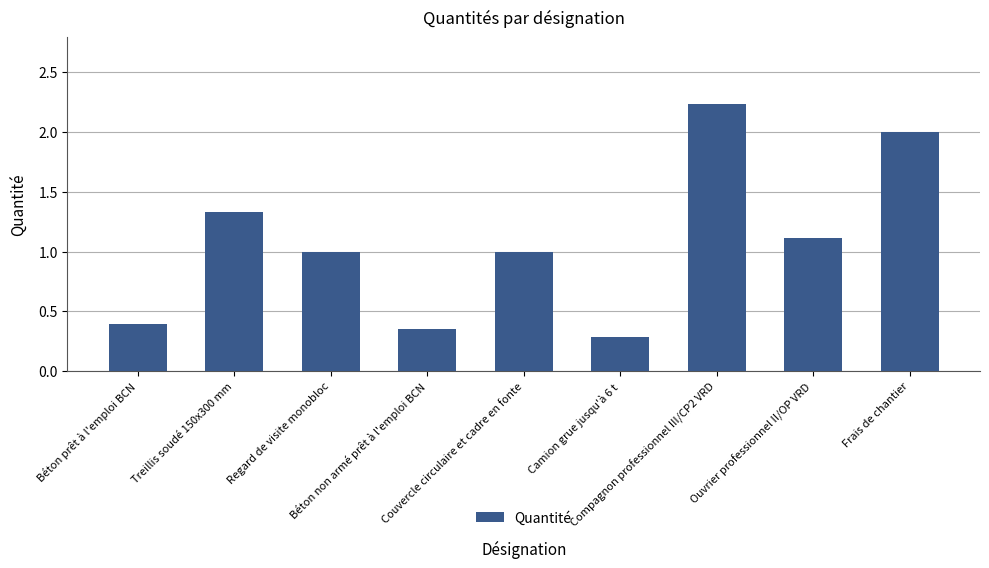

What is the difference between the values at Compagnon professionnel III/CP2 VRD and Frais de chantier?

0.2